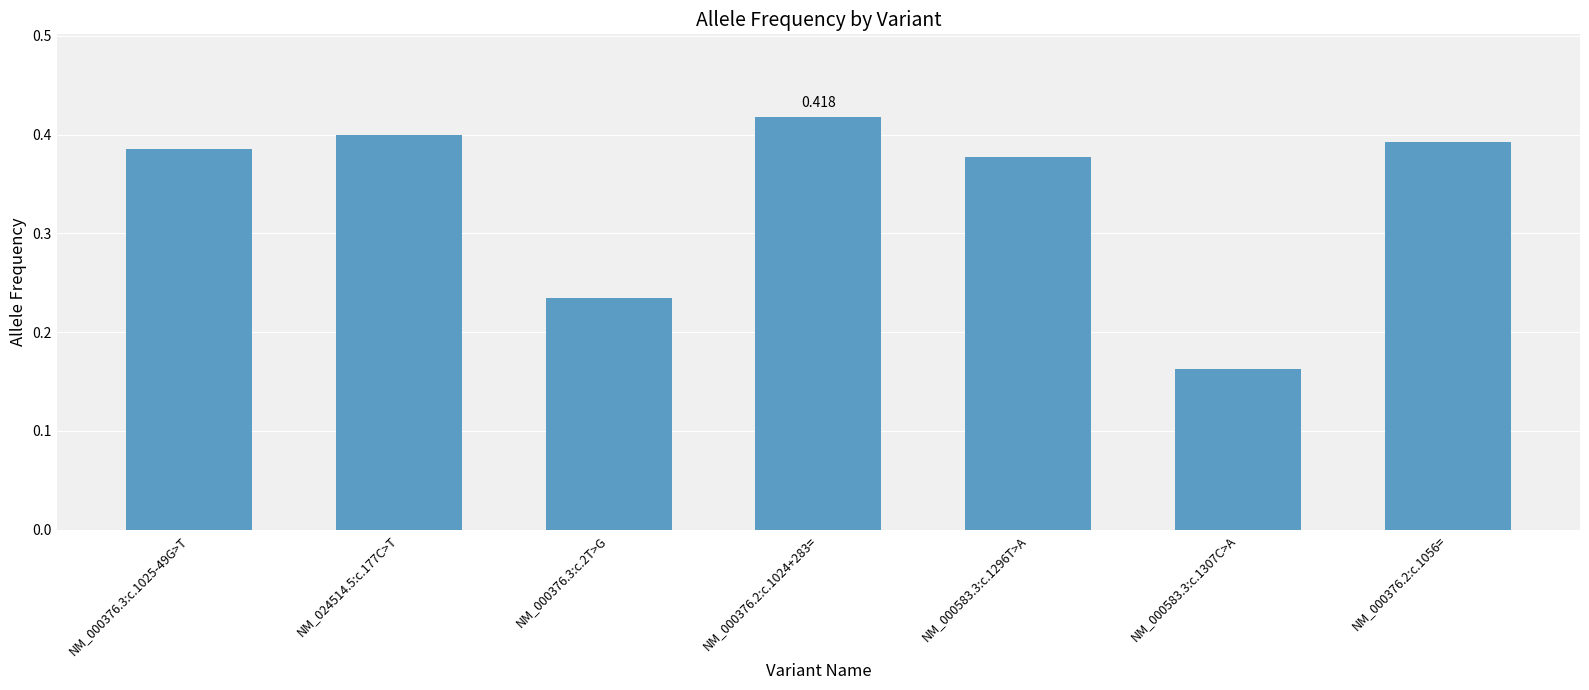

How many distinct data groups are displayed?

1